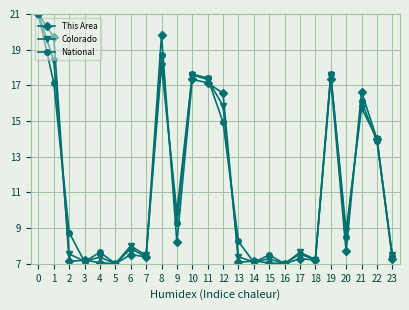

The value of This Area at 2 is 1.6. True or false?

False